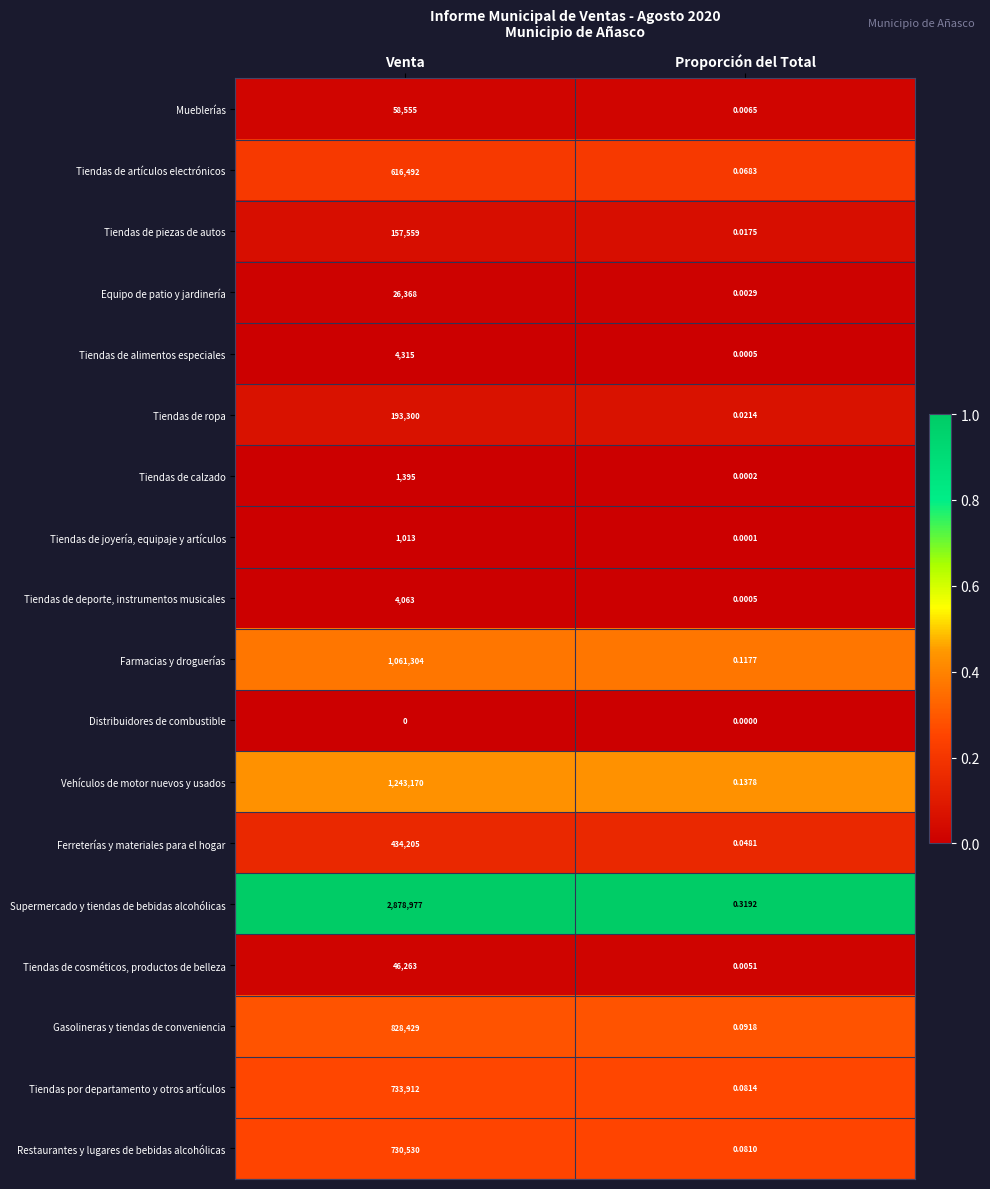

Rank the series by their maximum value, from highest to lowest.

Supermercado y tiendas de bebidas alcohólicas, Vehículos de motor nuevos y usados, Farmacias y droguerías, Gasolineras y tiendas de conveniencia, Tiendas por departamento y otros artículos, Restaurantes y lugares de bebidas alcohólicas, Tiendas de artículos electrónicos, Ferreterías y materiales para el hogar, Tiendas de ropa, Tiendas de piezas de autos, Mueblerías, Tiendas de cosméticos, productos de belleza, Equipo de patio y jardinería, Tiendas de alimentos especiales, Tiendas de deporte, instrumentos musicales, Tiendas de calzado, Tiendas de joyería, equipaje y artículos, Distribuidores de combustible